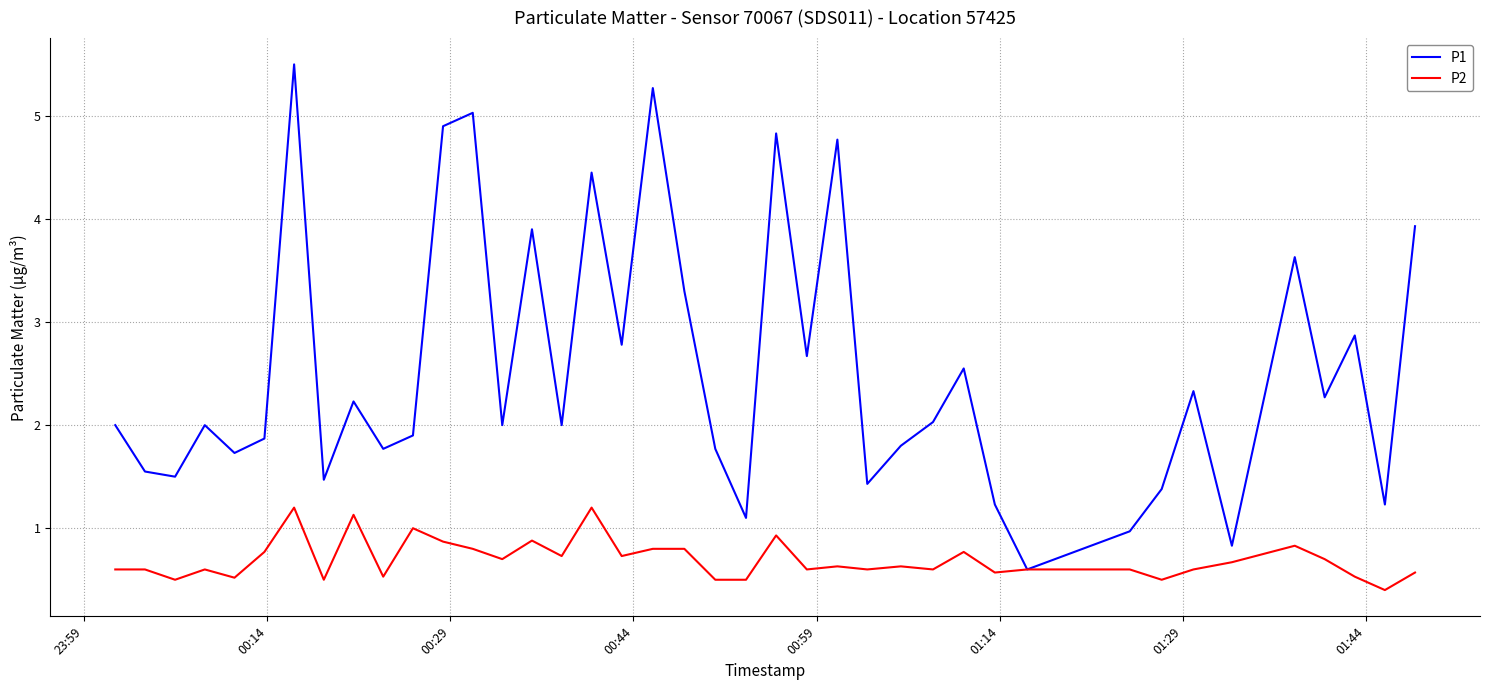

How many lines are shown in the chart?

2